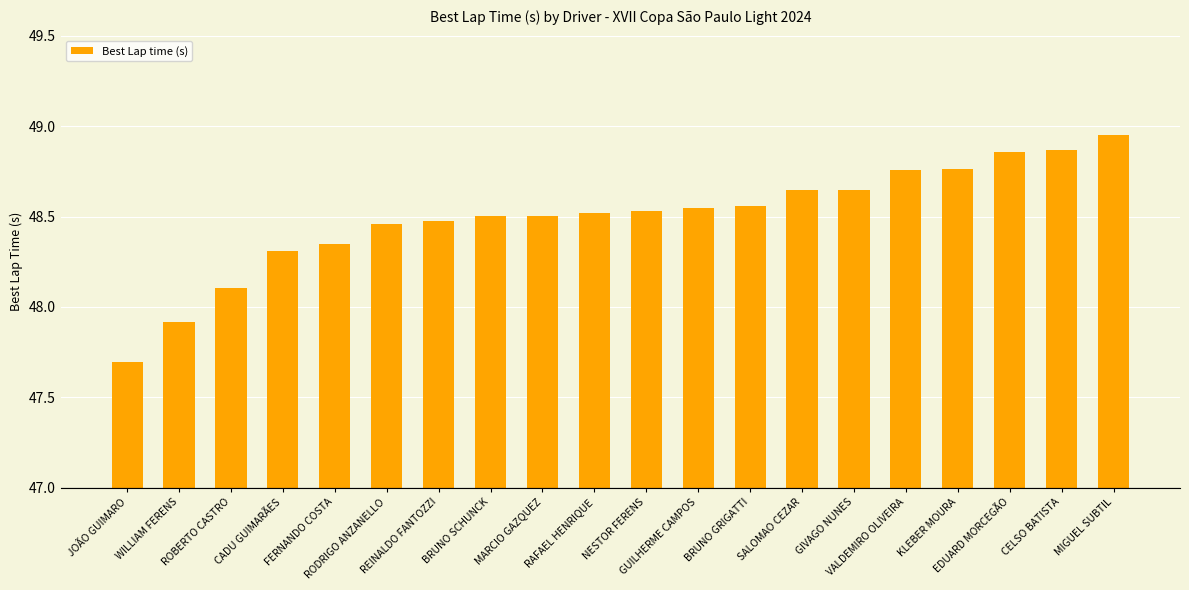

What is the sum of all values?

970.0